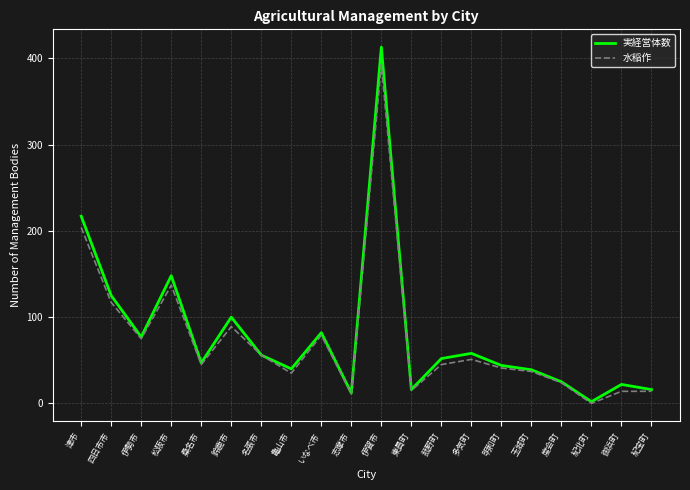

What is the spread (max minus min) of values at 伊賀市?

20